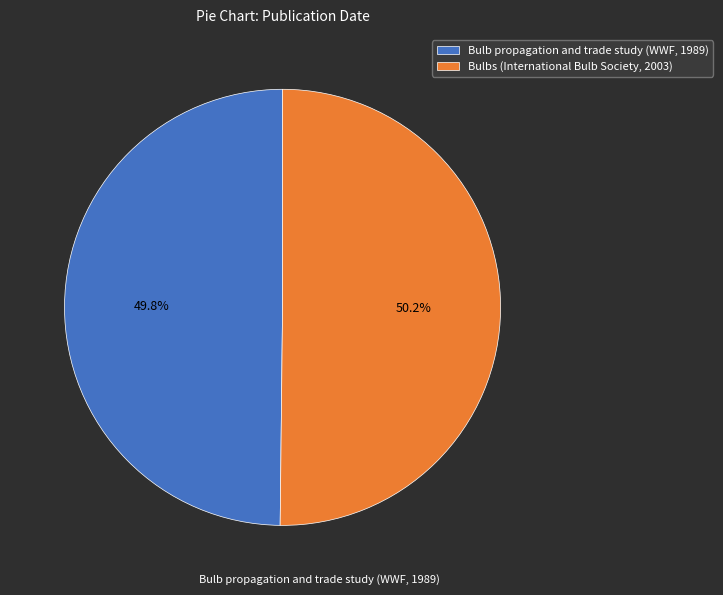

To the nearest percent, what portion does Bulbs (International Bulb Society, 2003) represent?

50%